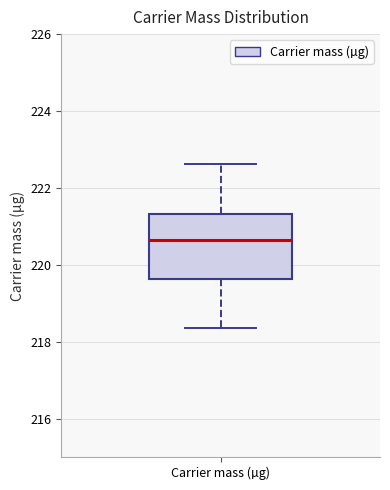

Transcribe this box plot: give where the median line is, the range the box spans, and where the two whiskers end, as read against the y-axis. The values are not printed on the chart, so give them approximately, as read against the axis.

median 220.6, box 219.6 to 221.4, whiskers 218.4 to 222.6